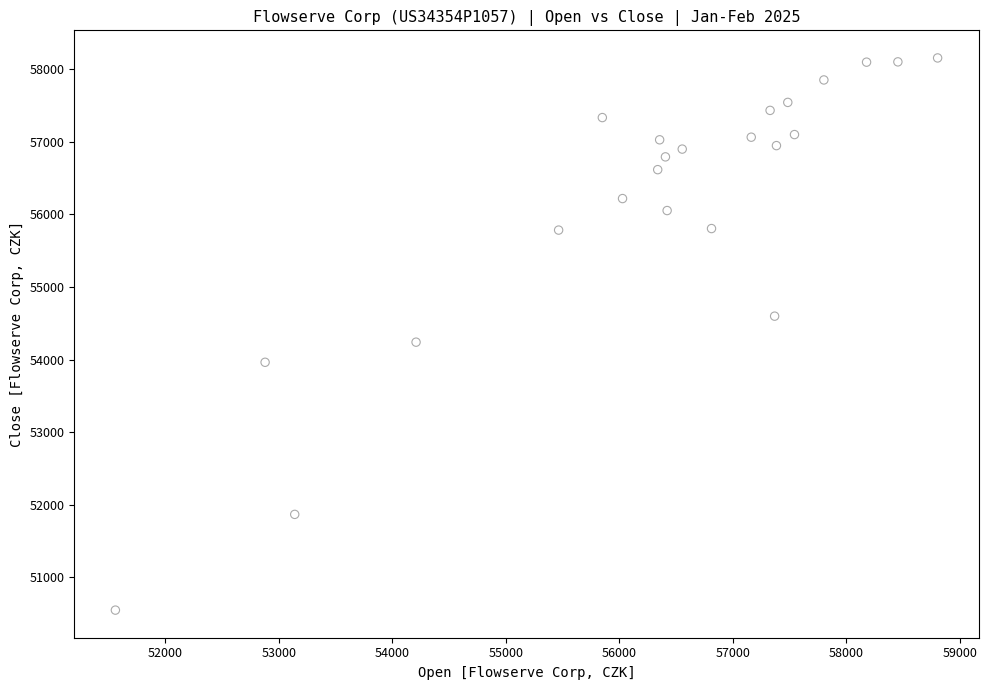

What is the range of X values (max minus min)?

7244